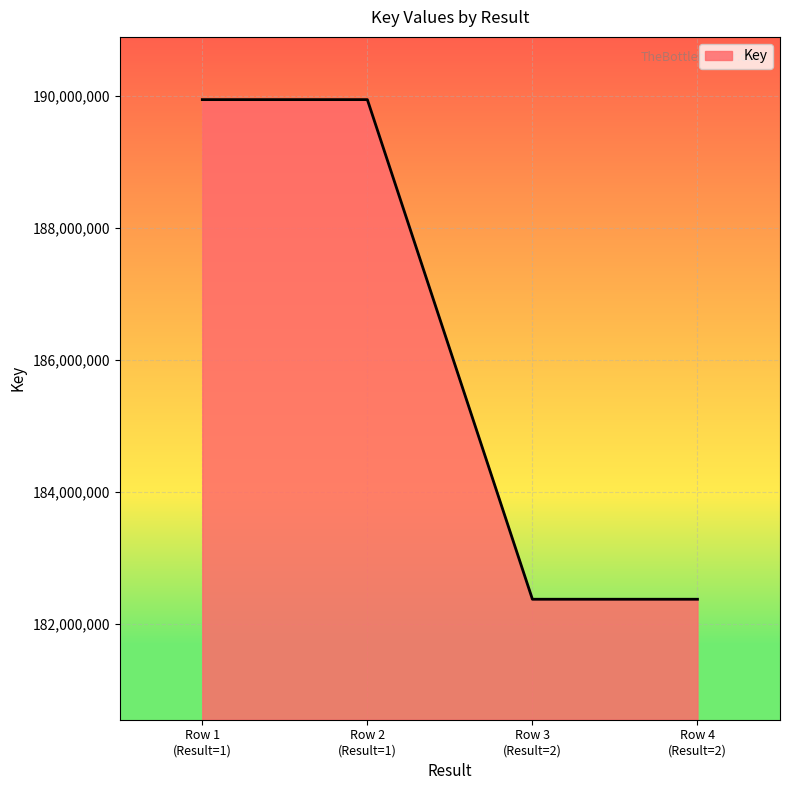

What is the difference between the second highest and second lowest values?

7563364